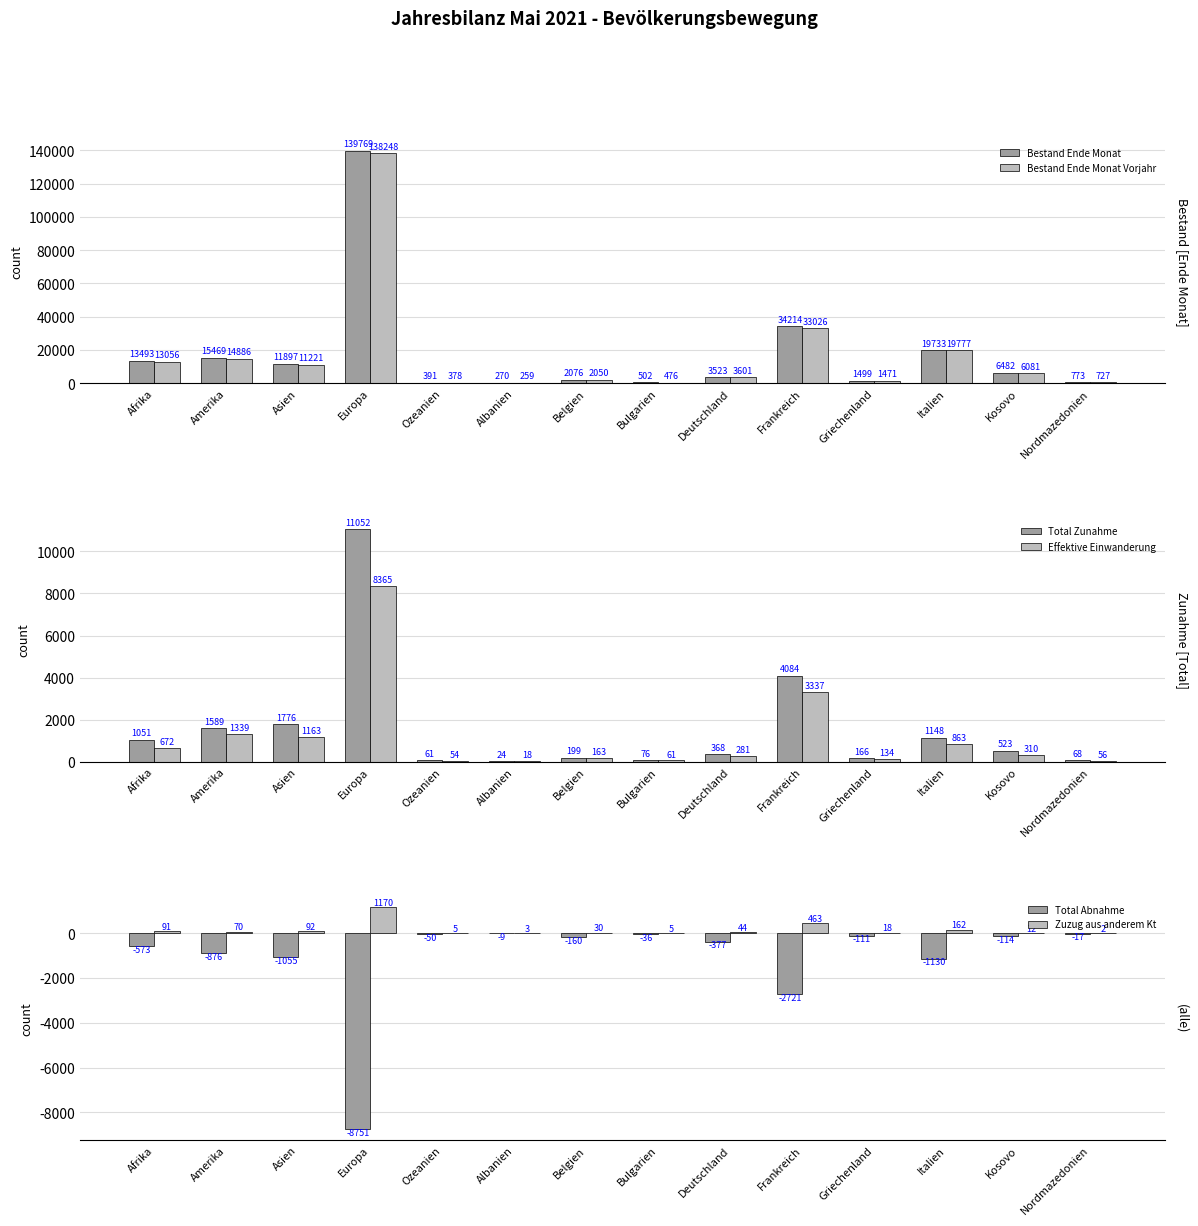

What is the maximum value for Bestand Ende Monat?

139769